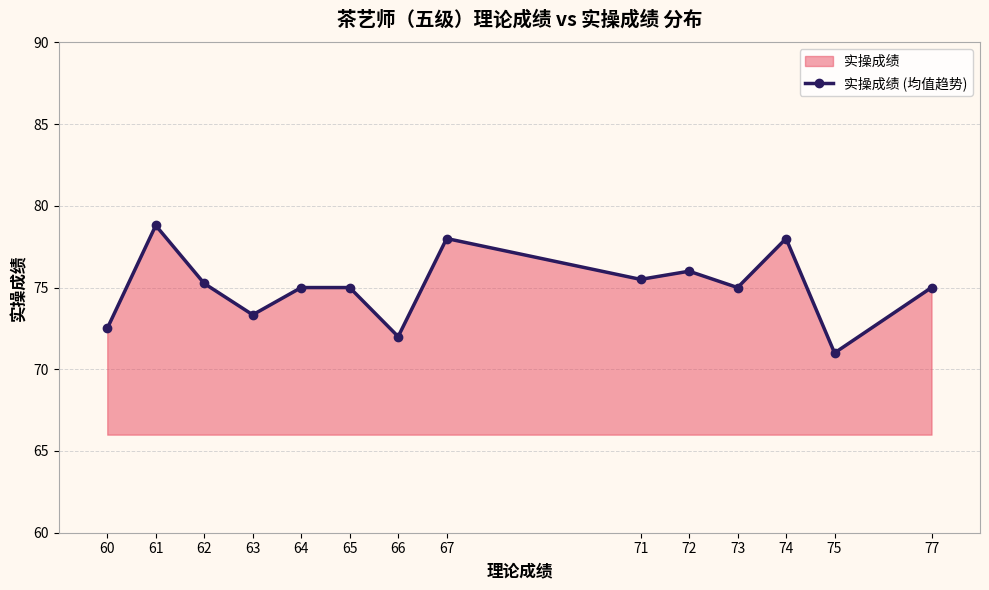

The value at 71 is 129.6. True or false?

False